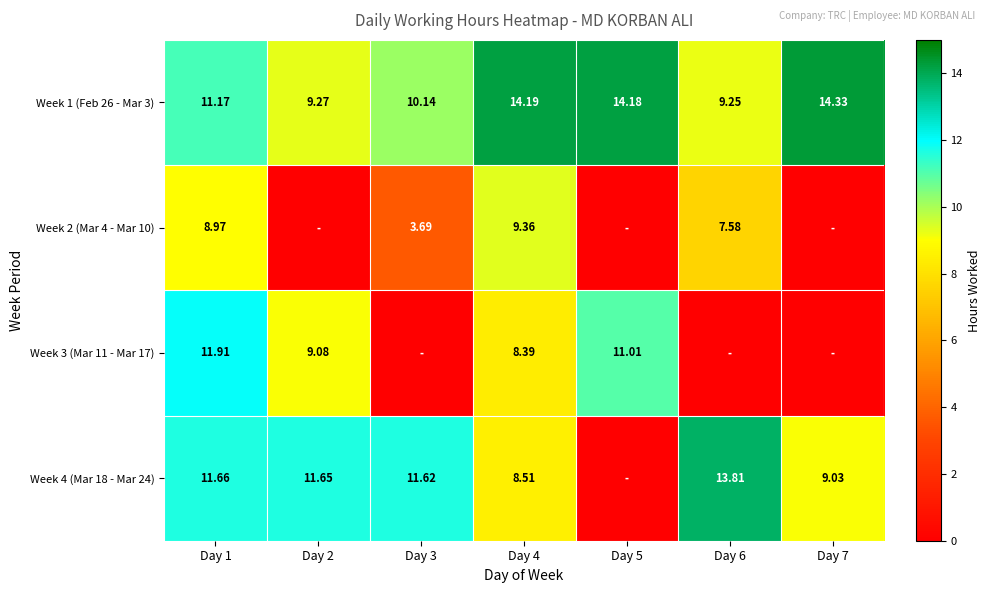

Is the value of Week 2 (Mar 4 - Mar 10) at Day 4 greater than the value of Week 3 (Mar 11 - Mar 17) at Day 4?

Yes